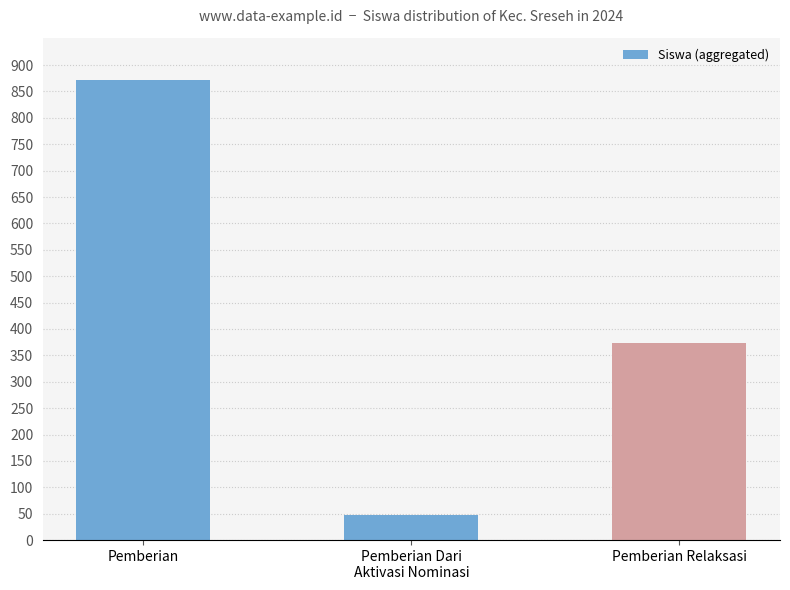

Count the values in the range 47 to 872.

3